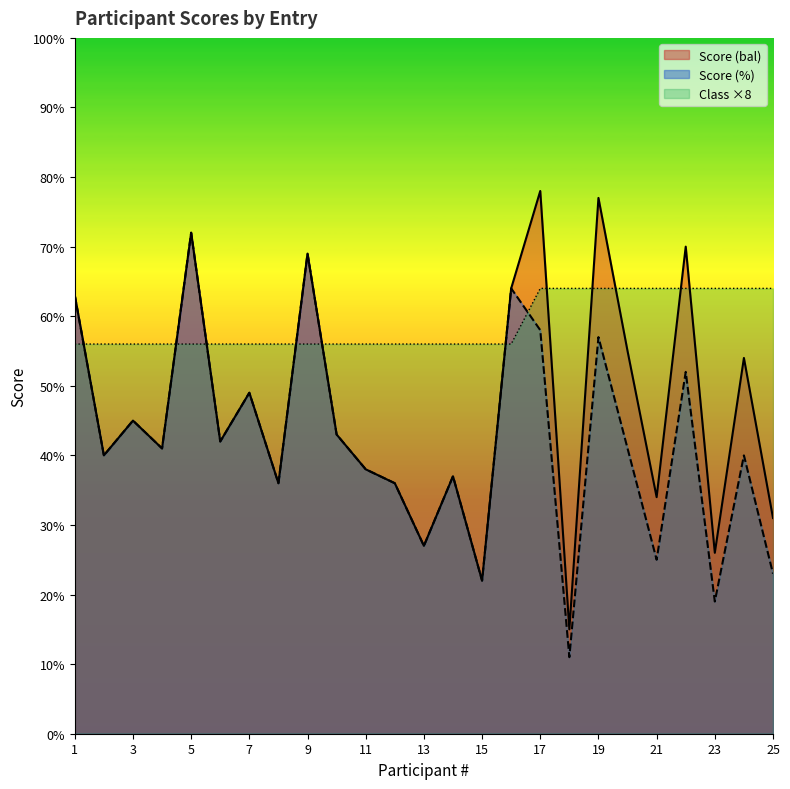

How many times do Class and Score (%) cross each other?

7